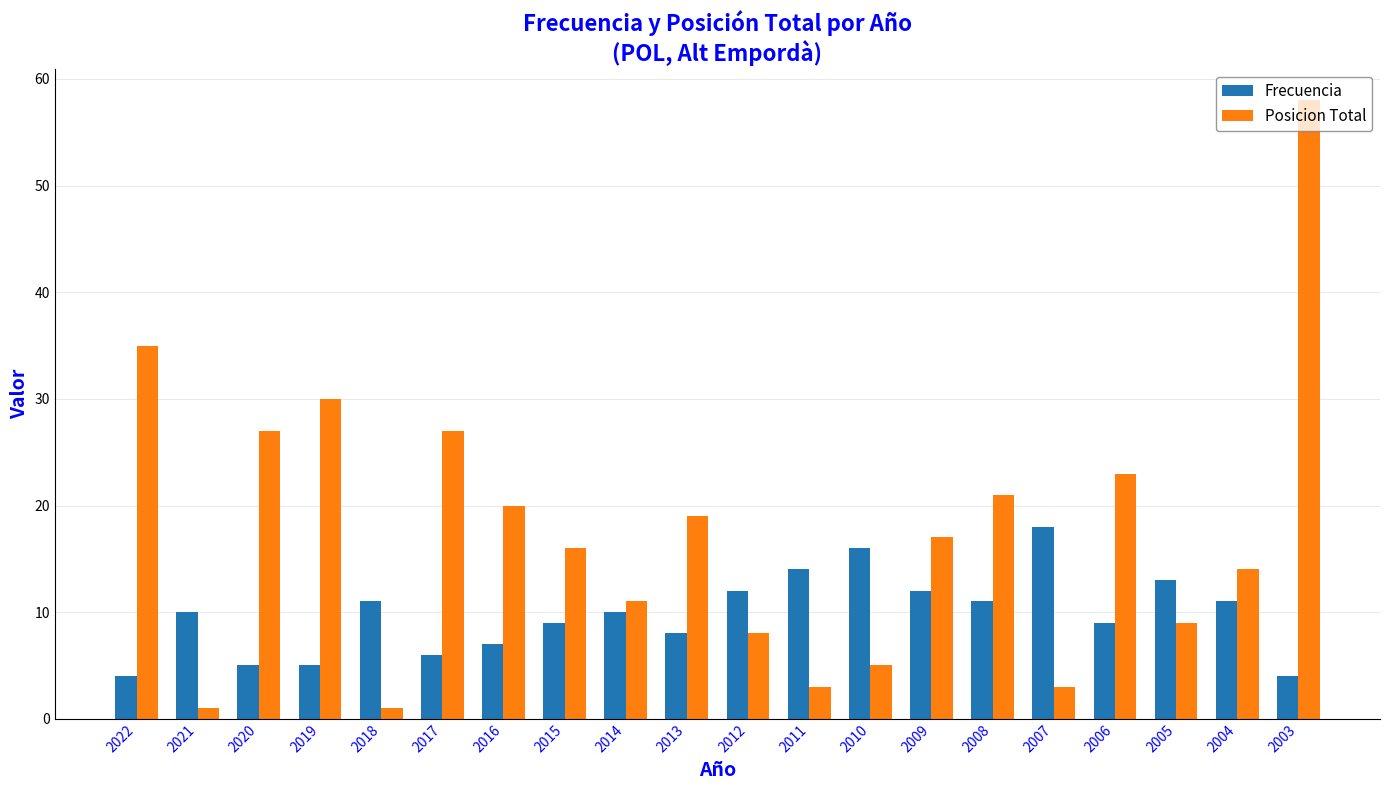

True or false: Frecuencia has a value of 13 at 2016.

False